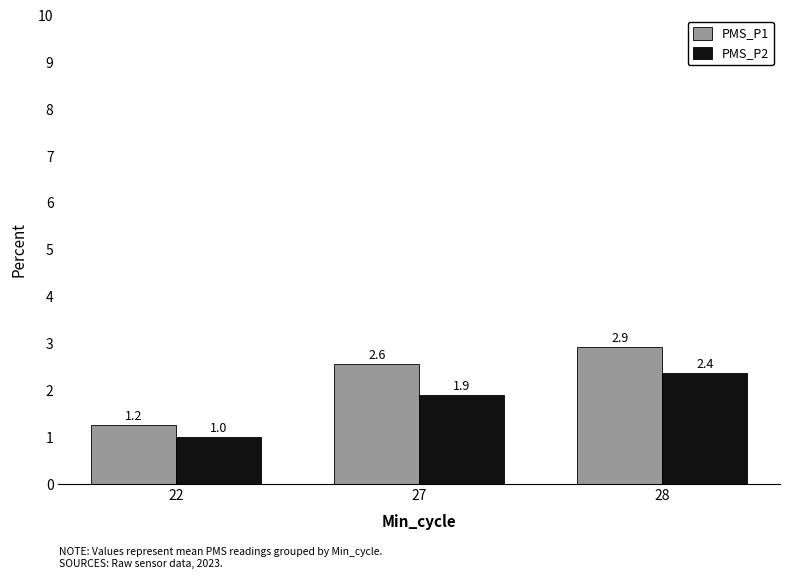

Read the PMS_P1 value at 28.

2.9